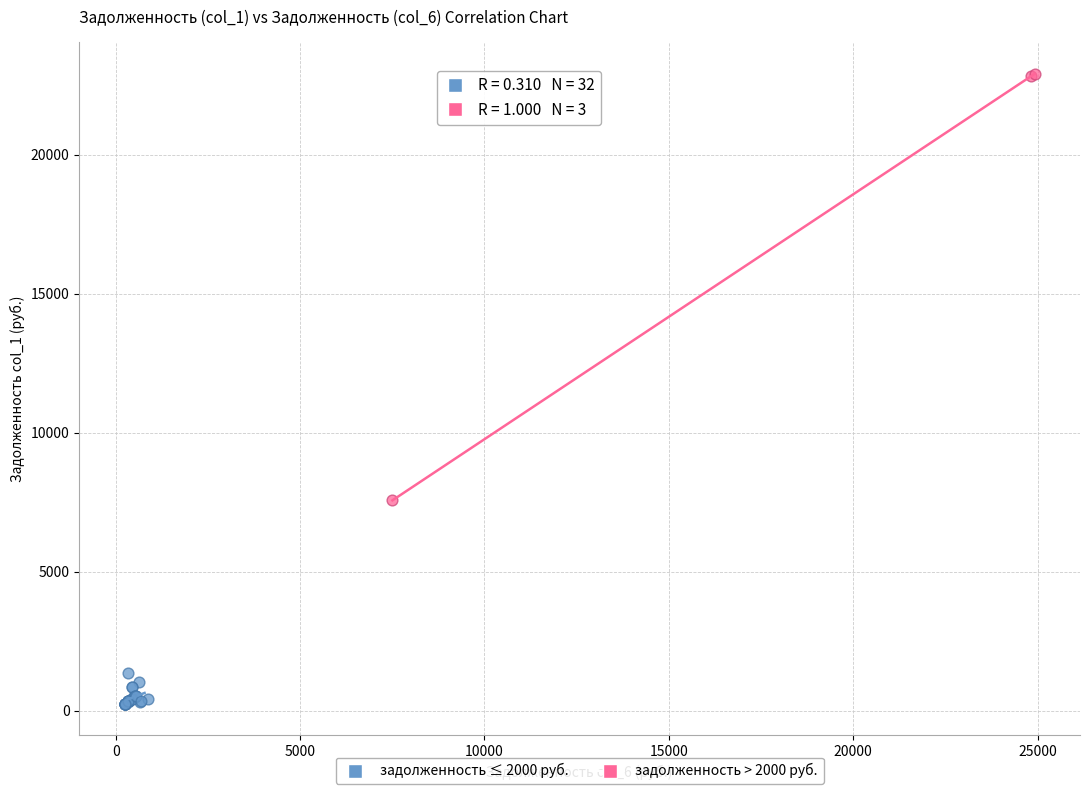

Which series contains the lowest Y value?

задолженность ≤ 2000 руб.